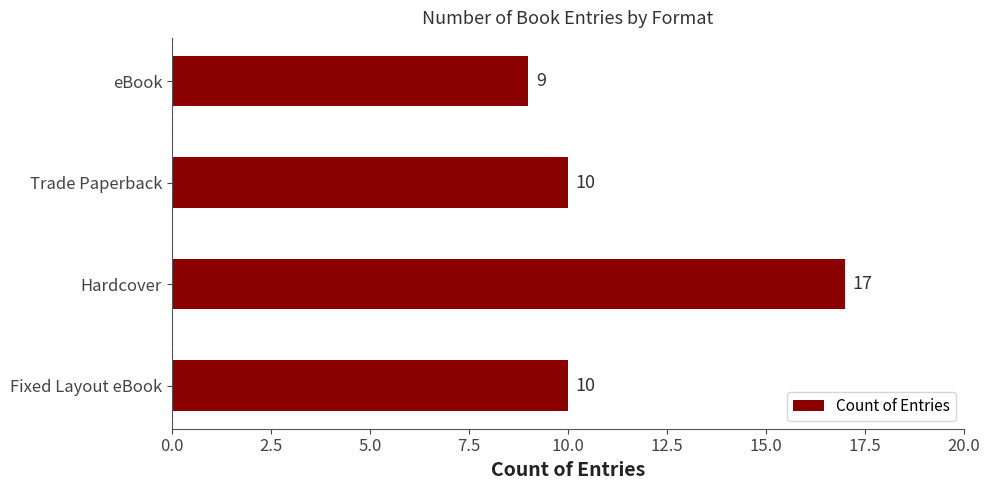

How many values are between 10 and 17?

3